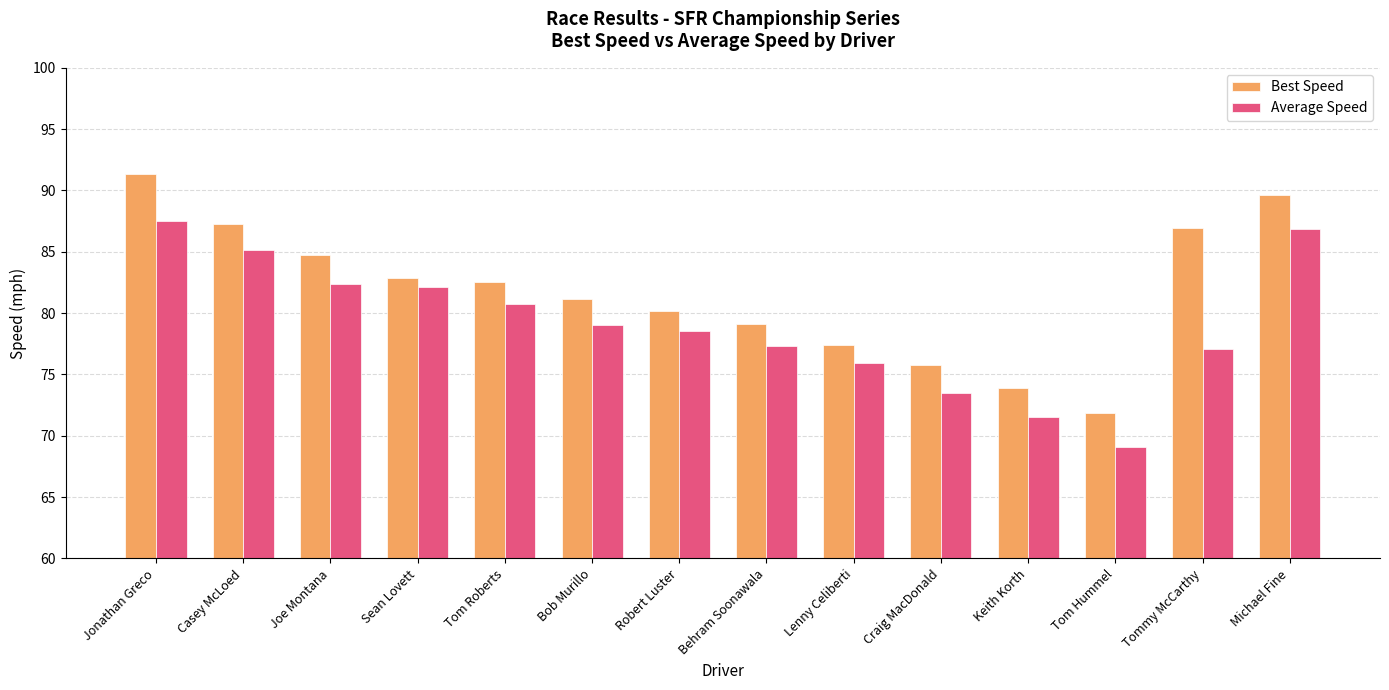

How many data points in Average Speed are above 79?

7